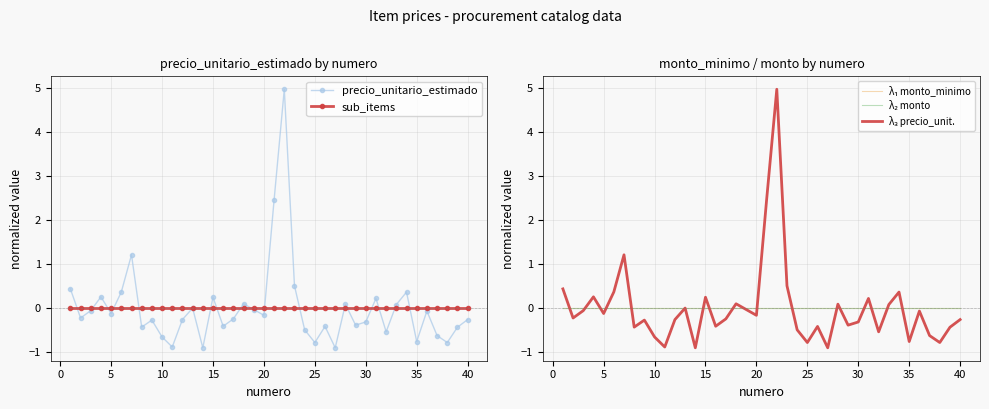

Does the chart have visible grid lines?

Yes